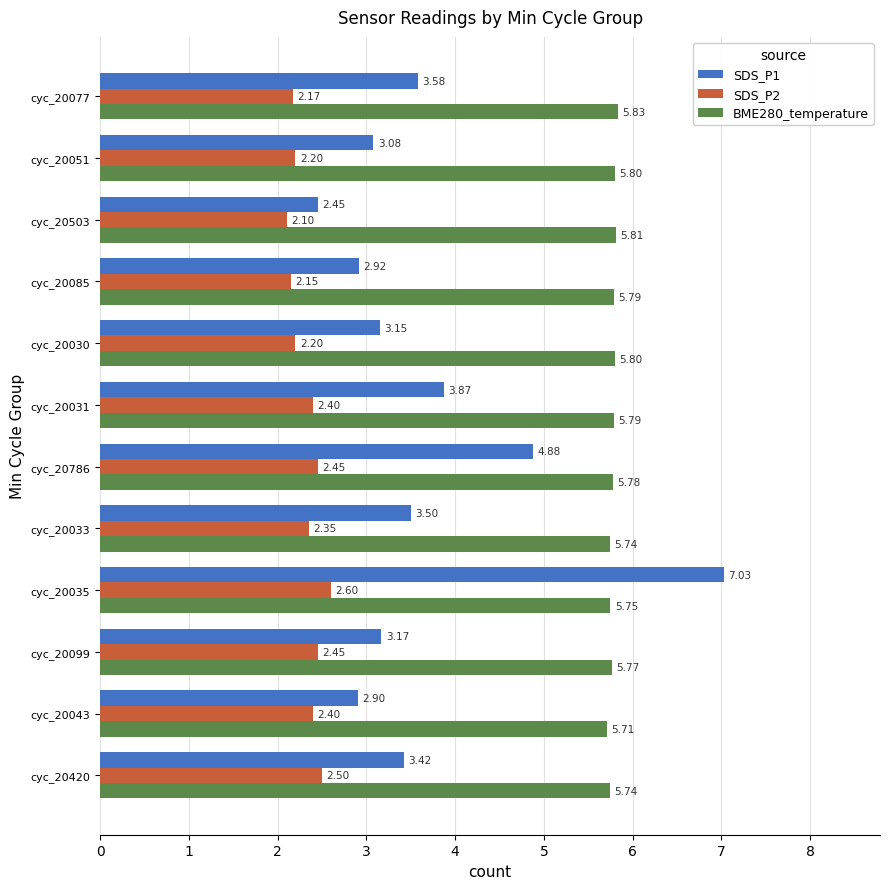

Rank the categories by SDS_P1 value from highest to lowest.

cyc_20035, cyc_20786, cyc_20031, cyc_20077, cyc_20033, cyc_20420, cyc_20099, cyc_20030, cyc_20051, cyc_20085, cyc_20043, cyc_20503